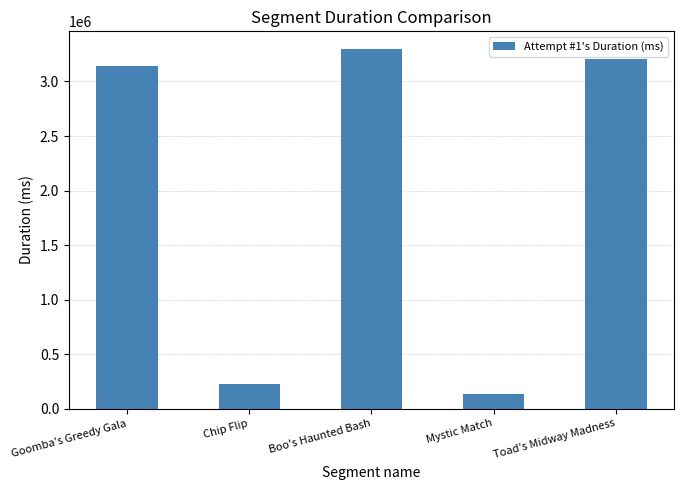

True or false: the data shows 1011609 at Goomba's Greedy Gala.

False